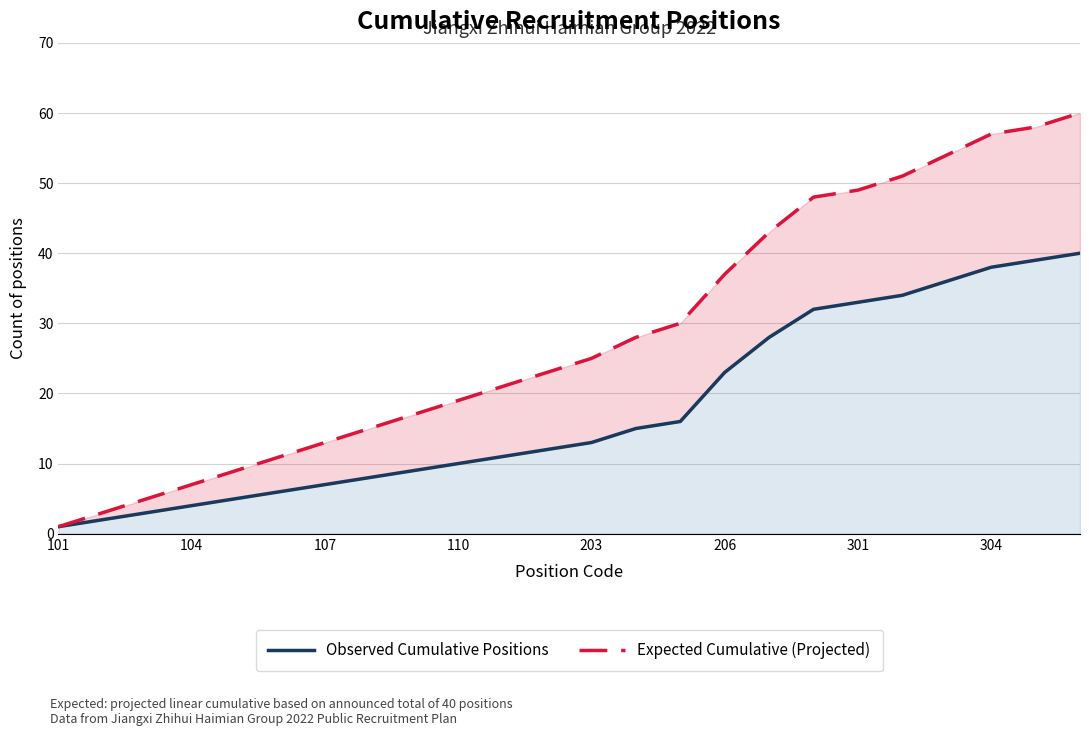

Rank the series at 104 from highest to lowest value.

Expected Cumulative (Projected), Observed Cumulative Positions